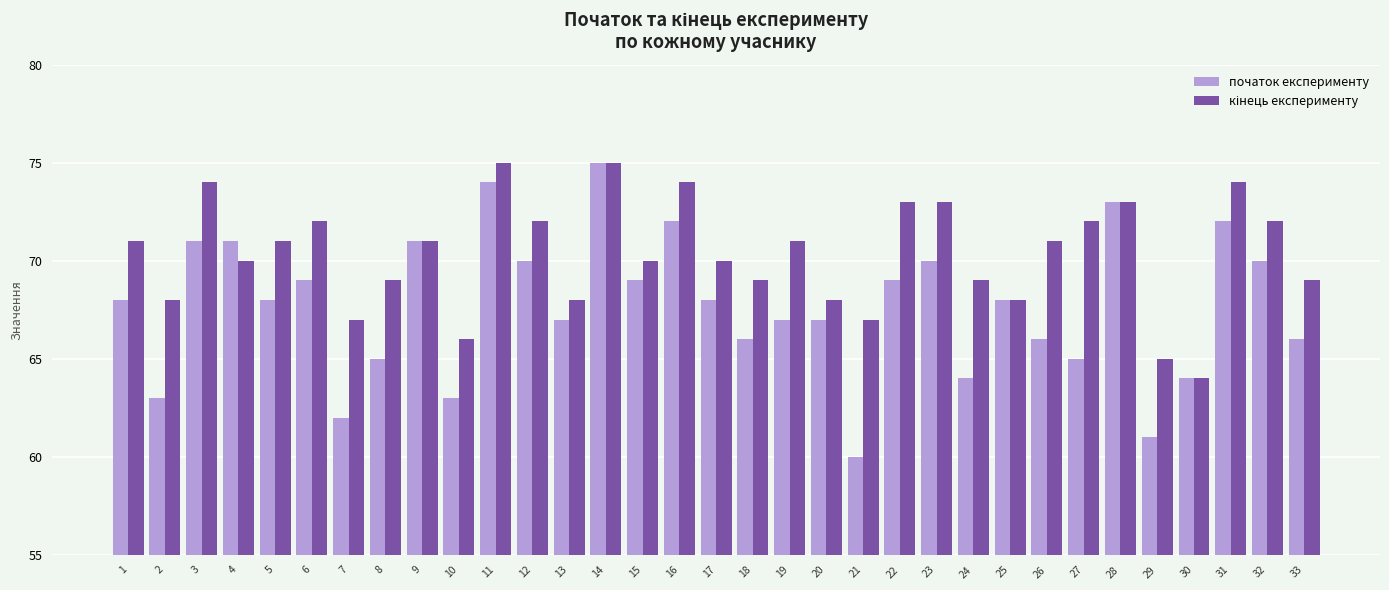

Which category has the lowest value in the початок експерименту series?

21